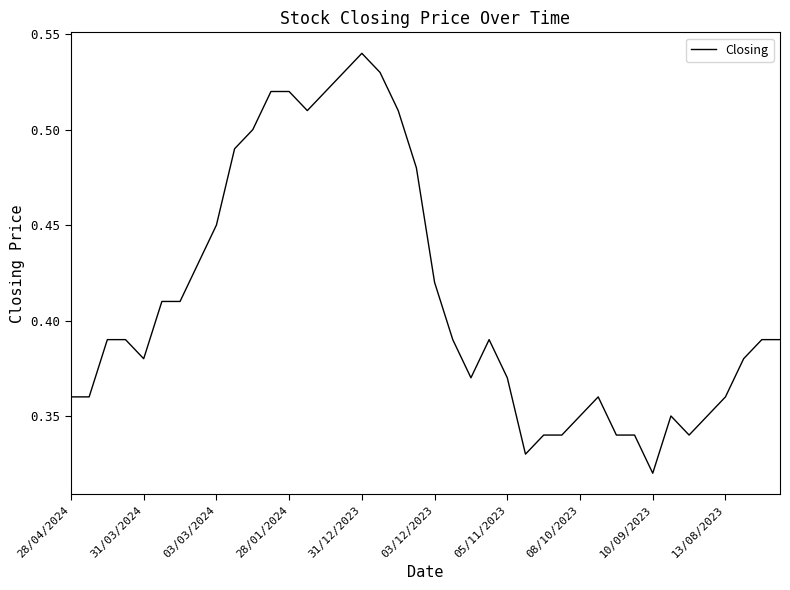

What is the greatest value displayed?

0.5